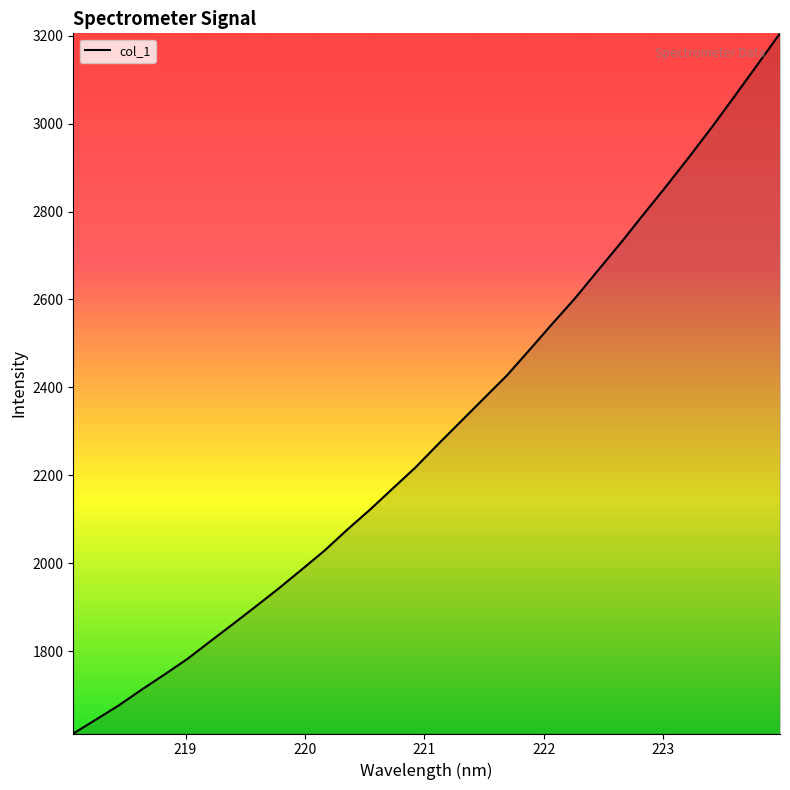

Reading left to right, what are all the values shown in this chart?

1613.0	1644.8	1677.1	1712.9	1747.2	1782.6	1822.5	1861.9	1902.1	1942.7	1985.3	2028.4	2076.2	2121.8	2170.1	2218.1	2271.3	2323.1	2375.1	2426.7	2485.2	2544.6	2602.7	2665.7	2728.3	2793.2	2857.4	2923.5	2991.3	3061.9	3133.3	3205.3